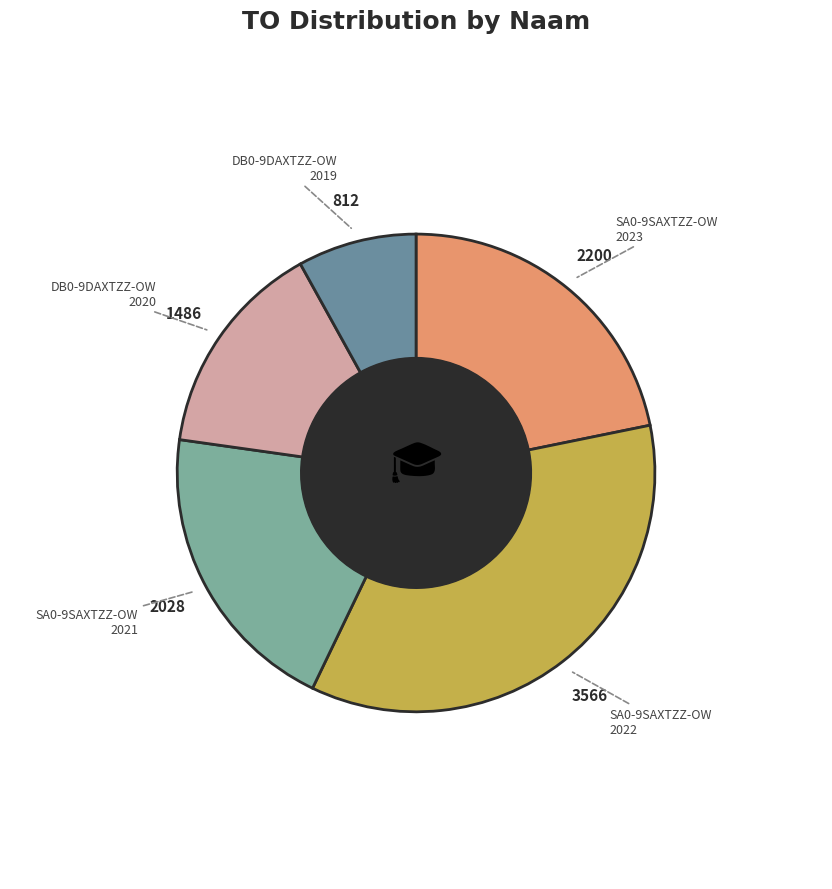

Is it true that DB0-9DAXTZZ-OW 2020 is 24% of the pie?

False